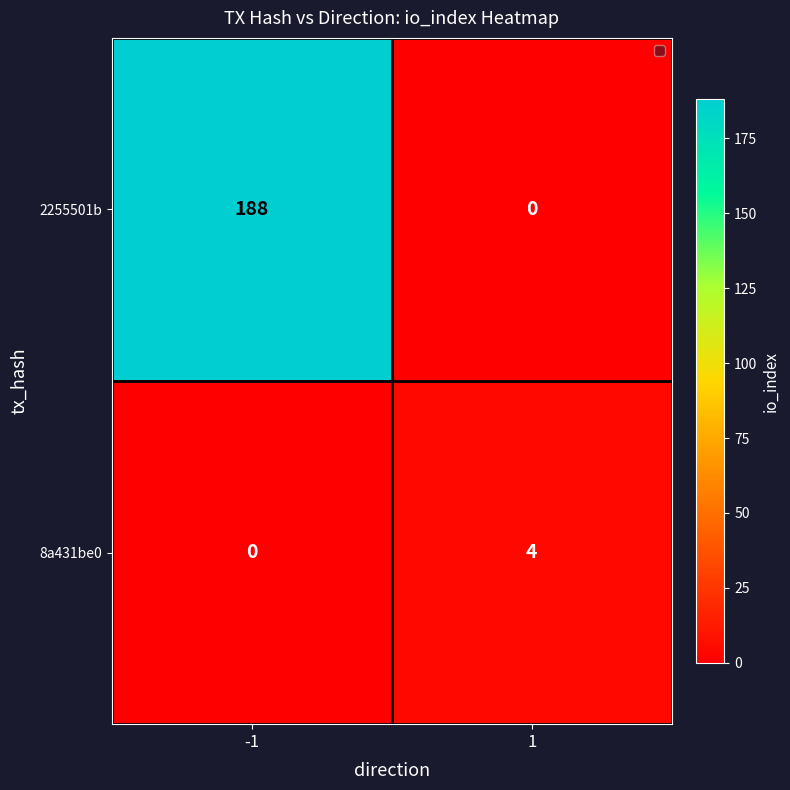

Which series has the largest range (max minus min)?

2255501b